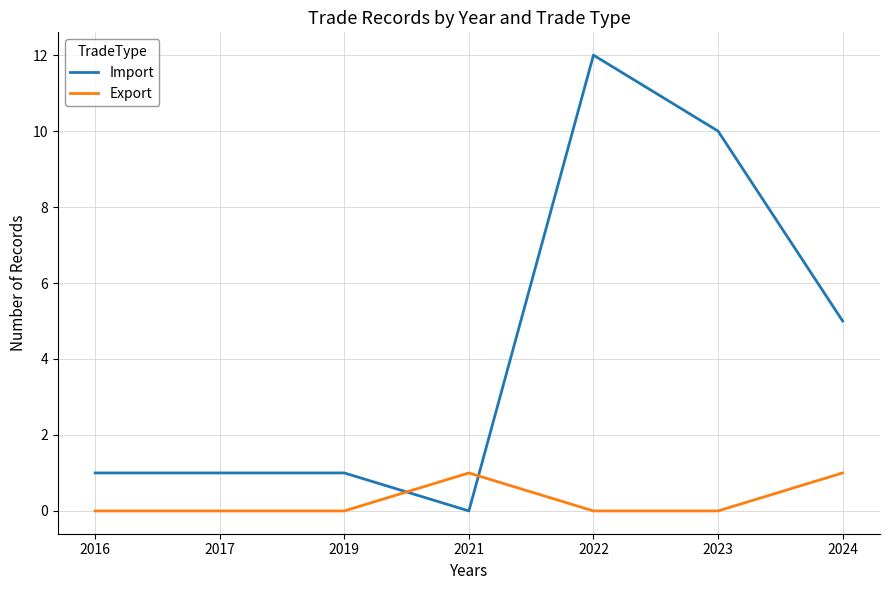

Reading left to right, extract all data points from this chart.

Import: 1	1	1	0	12	10	5
Export: 0	0	0	1	0	0	1